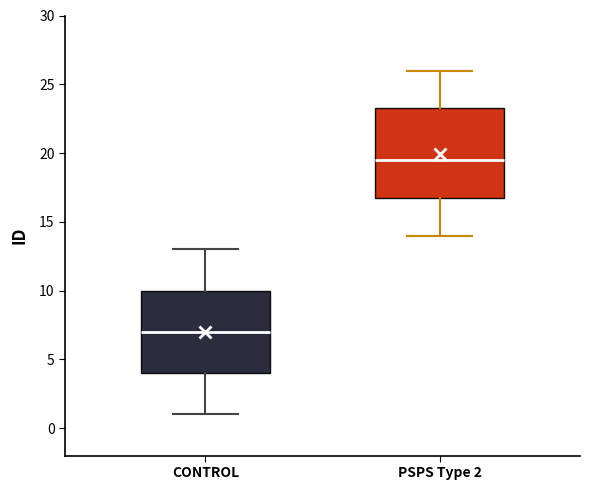

Where does the lower whisker of the box for CONTROL end on the y-axis? The values are not printed on the chart, so give them approximately, as read against the axis.

1.0